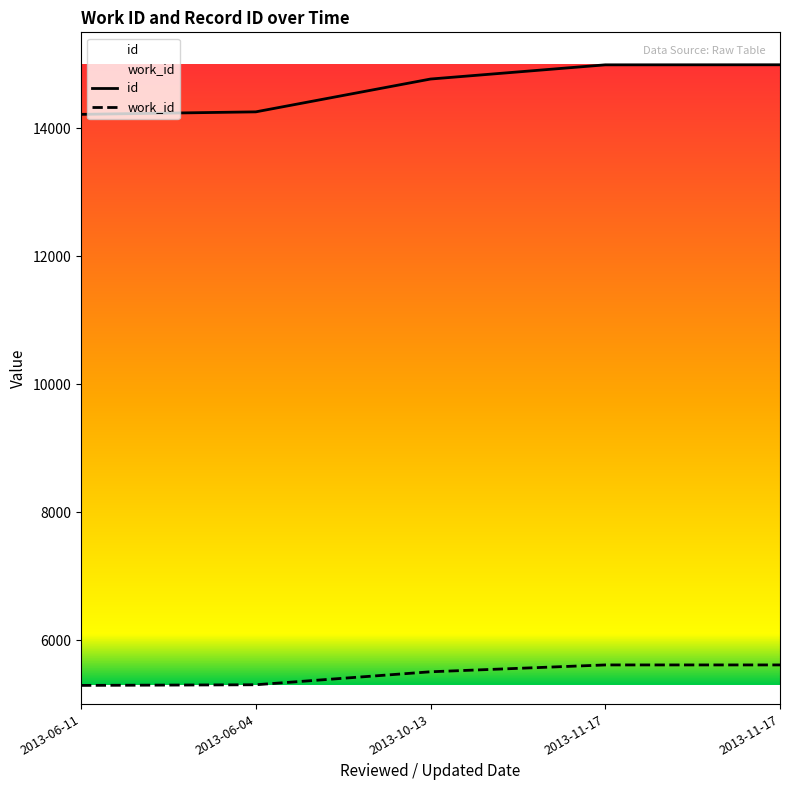

What is the difference between the maximum and minimum values in the id series?

775